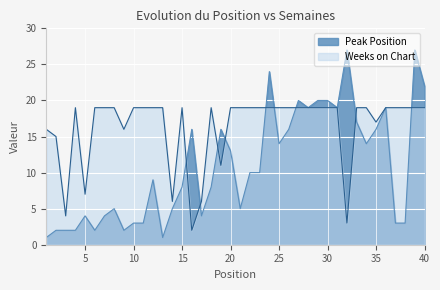

Reading left to right, what are all the values shown in this chart?

Peak Position: 1	2	2	2	4	2	4	5	2	3	3	9	1	5	8	16	4	8	16	13	5	10	10	24	14	16	20	19	20	20	19	27	17	14	16	19	3	3	27	22
Weeks on Chart: 16	15	4	19	7	19	19	19	16	19	19	19	19	6	19	2	6	19	11	19	19	19	19	19	19	19	19	19	19	19	19	3	19	19	17	19	19	19	19	19